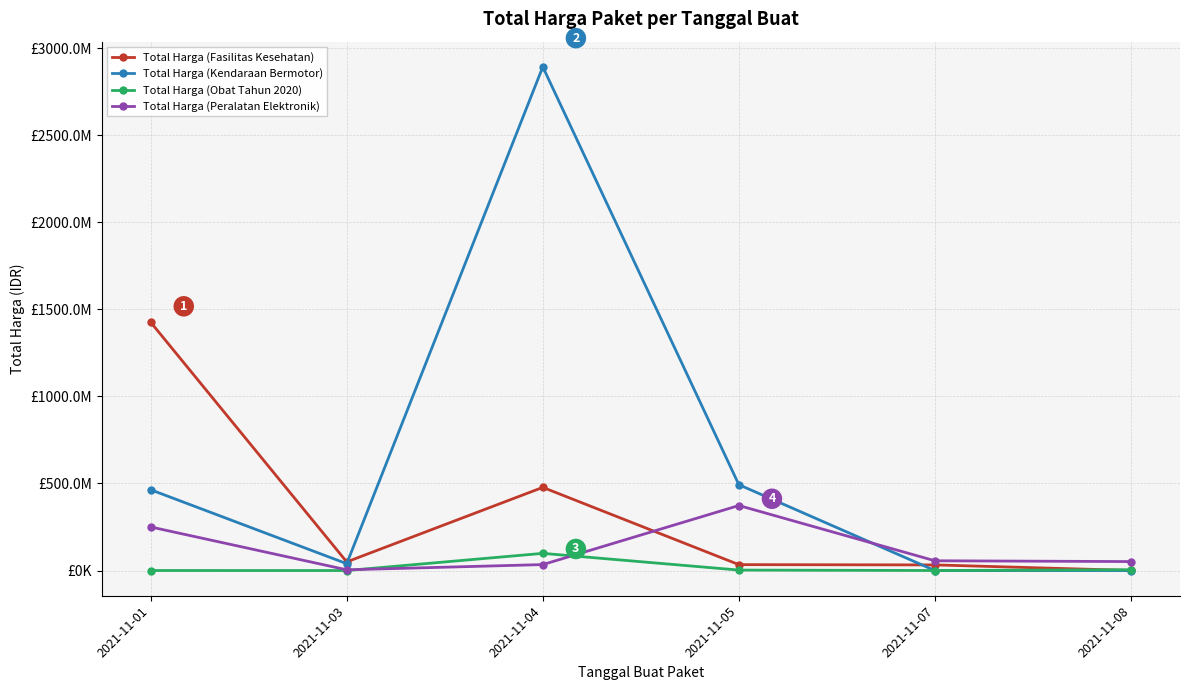

What is the sum of the Total Harga (Peralatan Elektronik) values at 2021-11-08 and 2021-11-05?

425005000